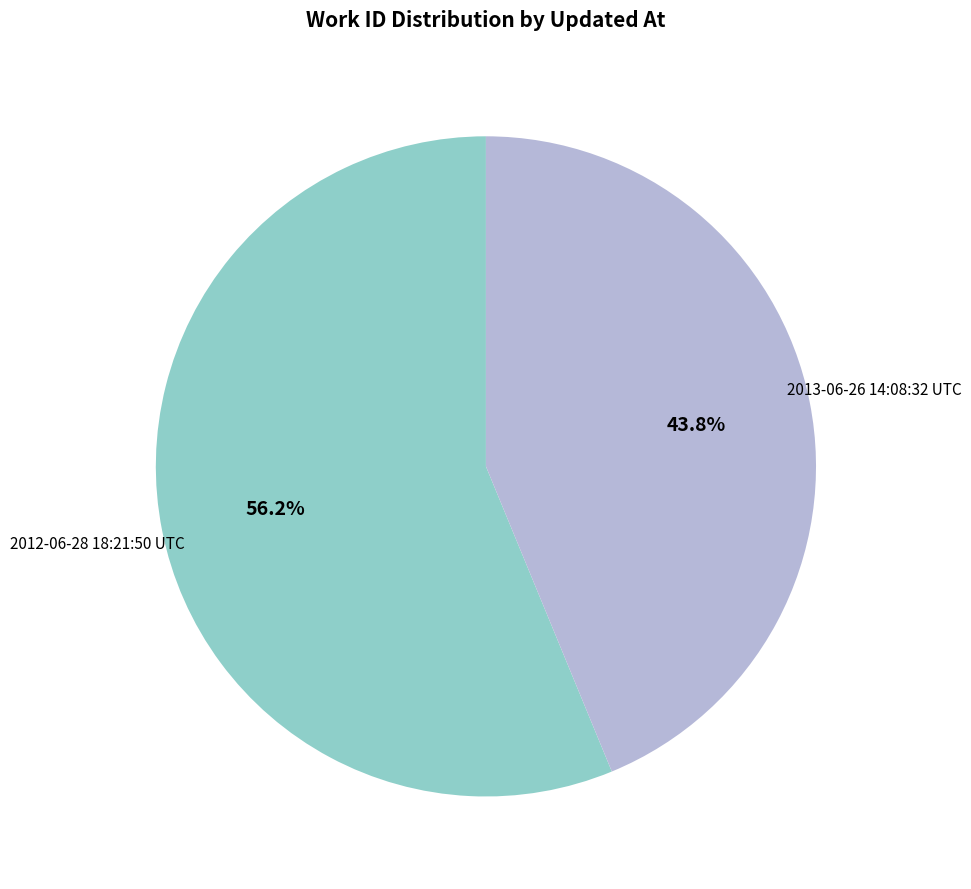

Count the number of slices in the pie.

2